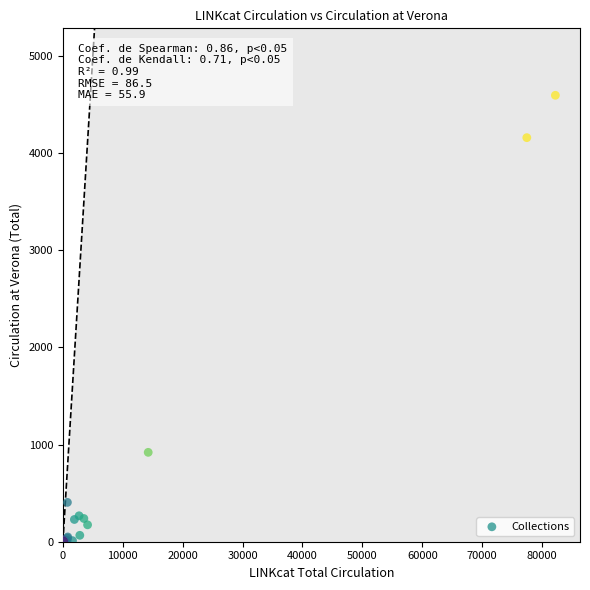

What Y value in the scatter plot is closest to 2298?

920